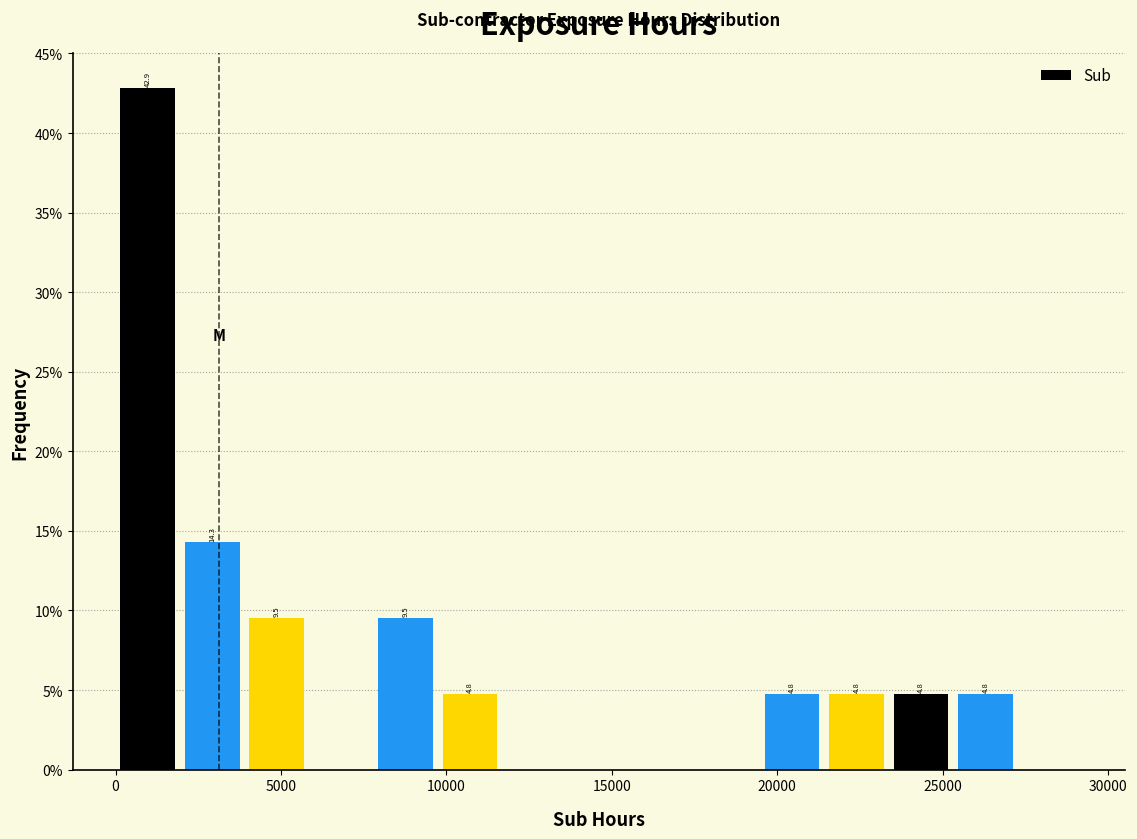

Read against the x-axis, roughly where is the centre of the tallest bar?

1000